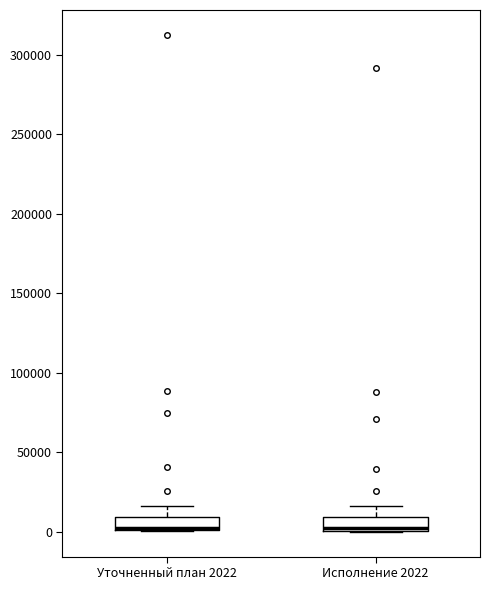

Reading left to right, transcribe this box plot: for each box, give where its median line is, the range the box spans, and where its two whiskers end, as read against the y-axis. The values are not printed on the chart, so give them approximately, as read against the axis.

Уточненный план 2022: median 0, box 0 to 10000, whiskers 0 to 15000
Исполнение 2022: median 0, box 0 to 10000, whiskers 0 to 15000